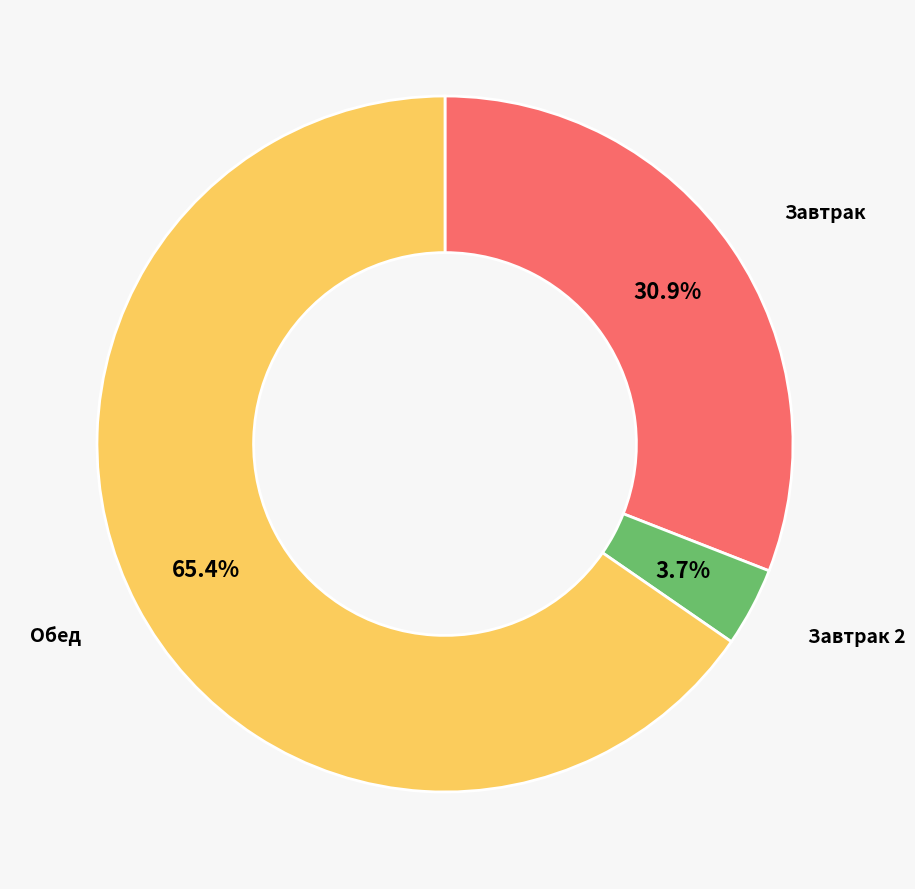

Count the number of slices in the pie.

3